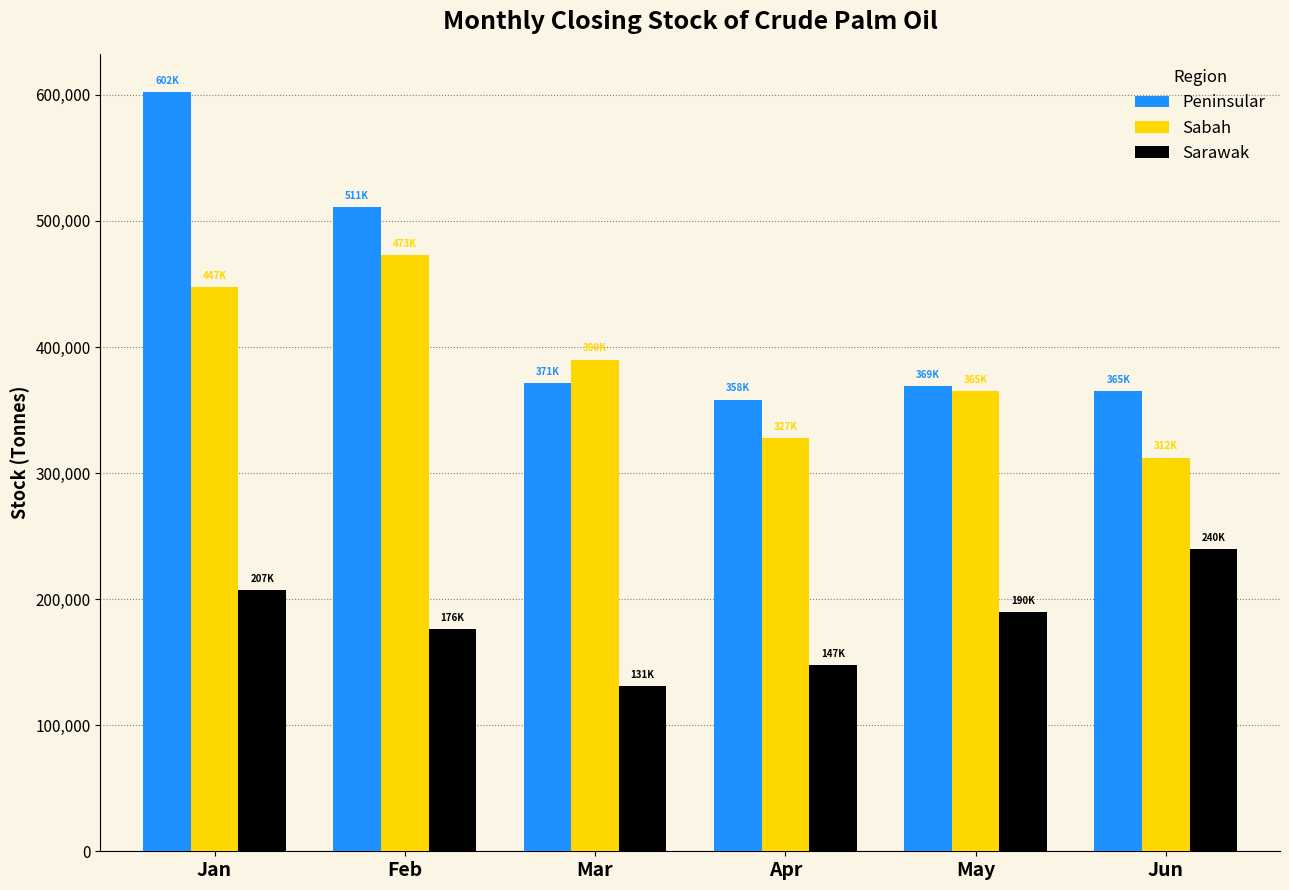

The value of Peninsular at May is 368753. True or false?

True